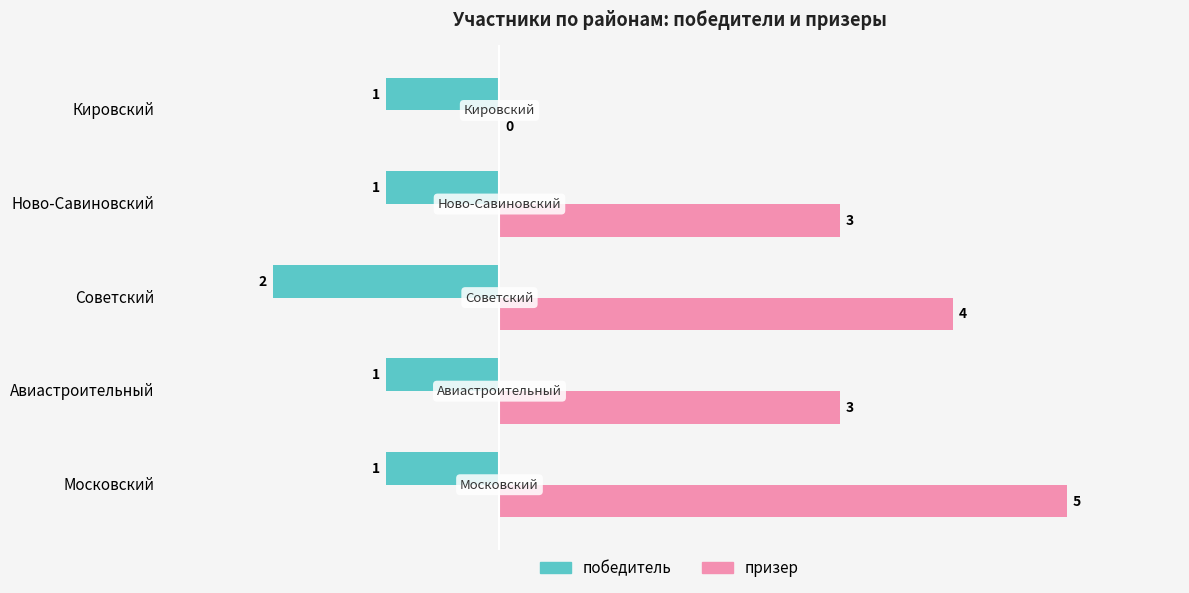

Which category has the highest value across all series?

Московский